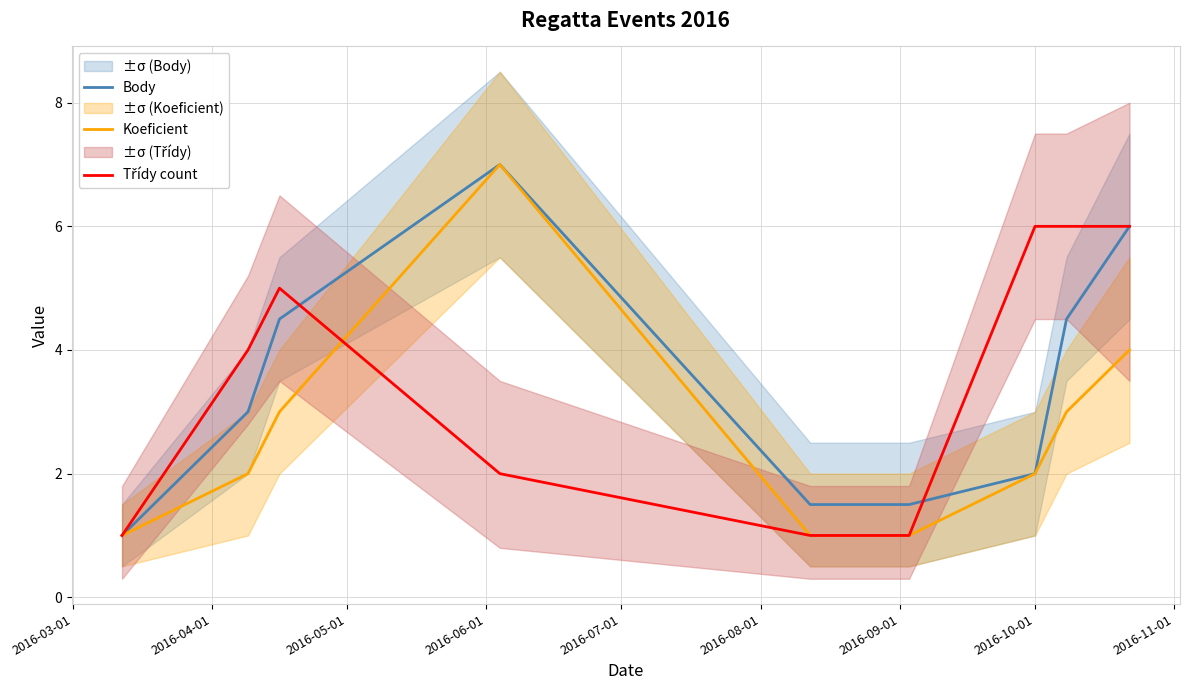

What is the highest value of the Body series?

7.0